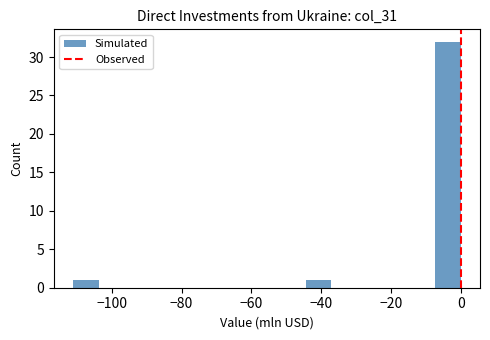

Around what value on the x-axis is the tallest bar? Give the approximate position of its centre, as read against the axis.

-4